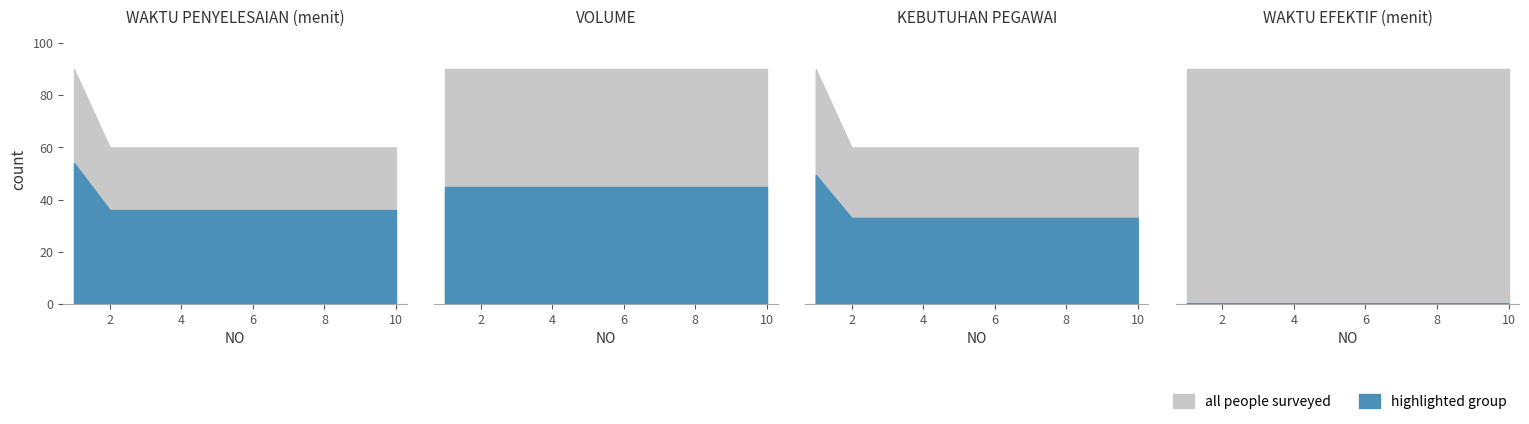

The value of WAKTU EFEKTIF (menit) at 3 is 16150.0. True or false?

False